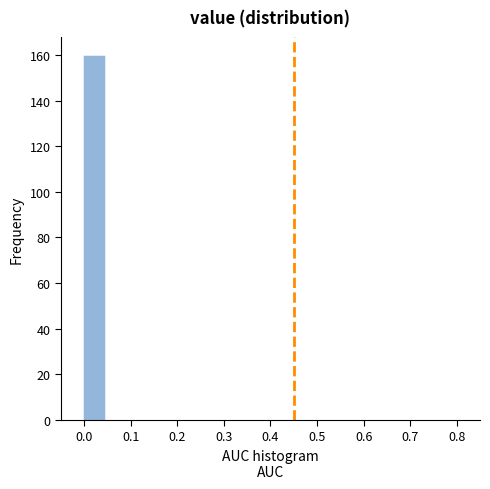

What is the height of the bar covering 0.00 to 0.04 on the x-axis? Neither the bar edges nor the heights are printed on the chart, so give them approximately, as read against the axes.

160